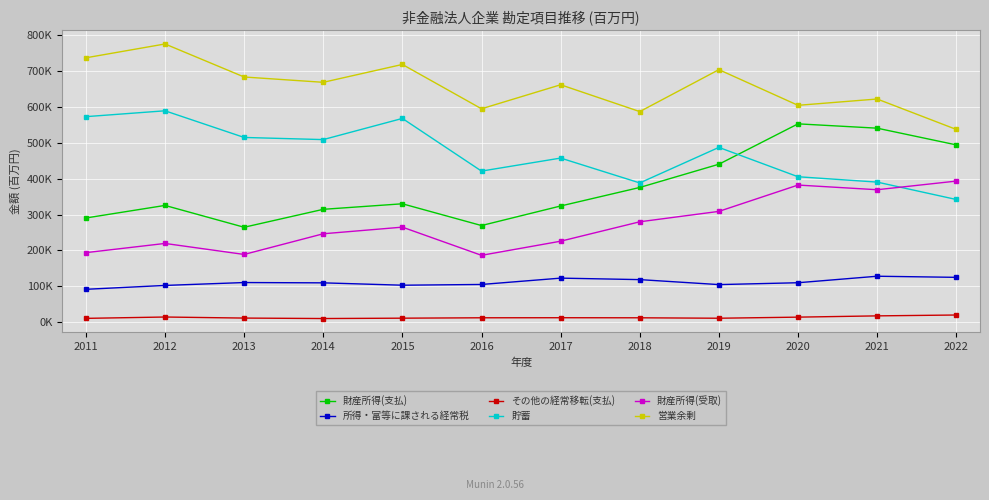

What are all the series names shown in the legend?

財産所得(支払), 所得・富等に課される経常税, その他の経常移転(支払), 貯蓄, 財産所得(受取), 営業余剰